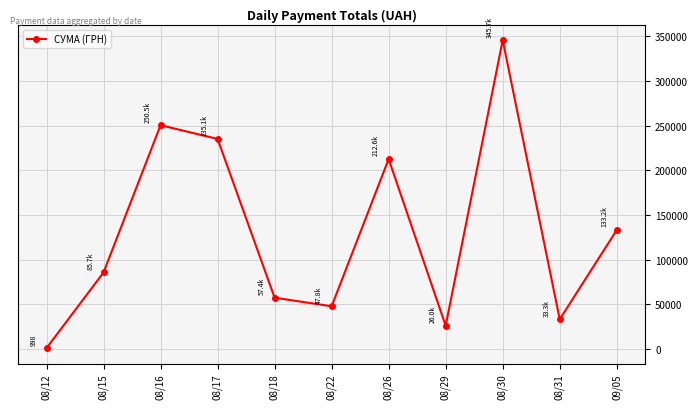

What is the sum of all values?

1428252.1